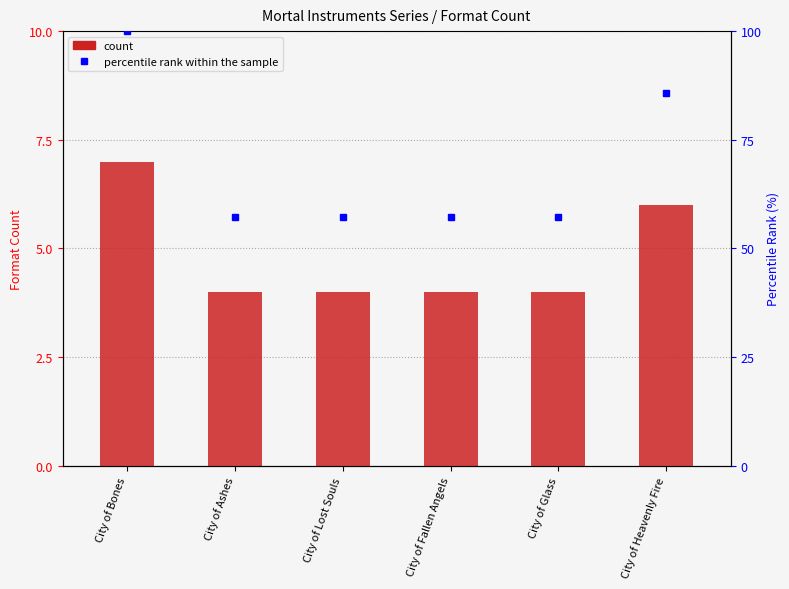

What is the spread (max minus min) of values at City of Glass?

53.1